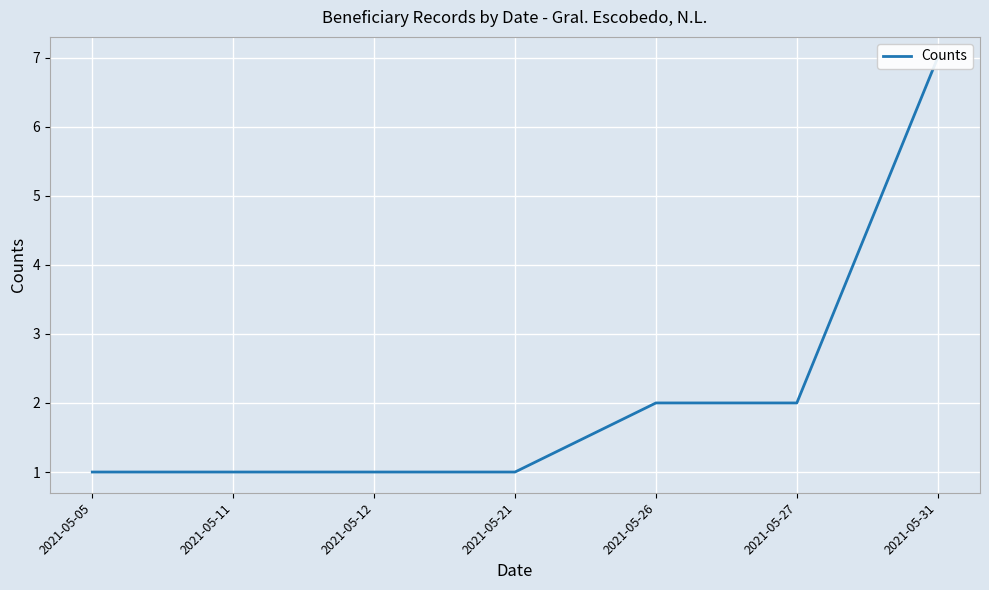

Where is the data nearest to the value 4?

2021-05-26